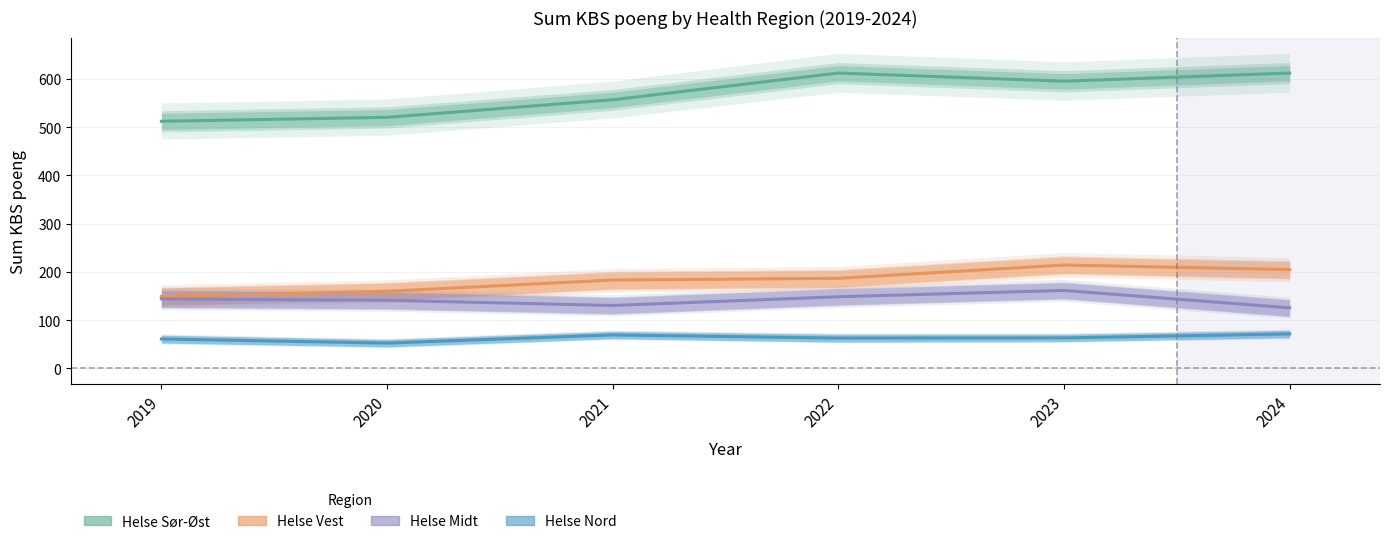

Reading right to left, list all the values displayed in this chart.

Helse Sør-Øst: 2024=612.1	2023=595.2	2022=612.1	2021=556.7	2020=520.3	2019=512.1
Helse Vest: 2024=204.6	2023=214.1	2022=186.5	2021=182.9	2020=159.6	2019=149.0
Helse Midt: 2024=125.3	2023=161.4	2022=148.2	2021=130.2	2020=140.9	2019=144.0
Helse Nord: 2024=71.2	2023=63.0	2022=62.5	2021=69.1	2020=52.2	2019=60.7